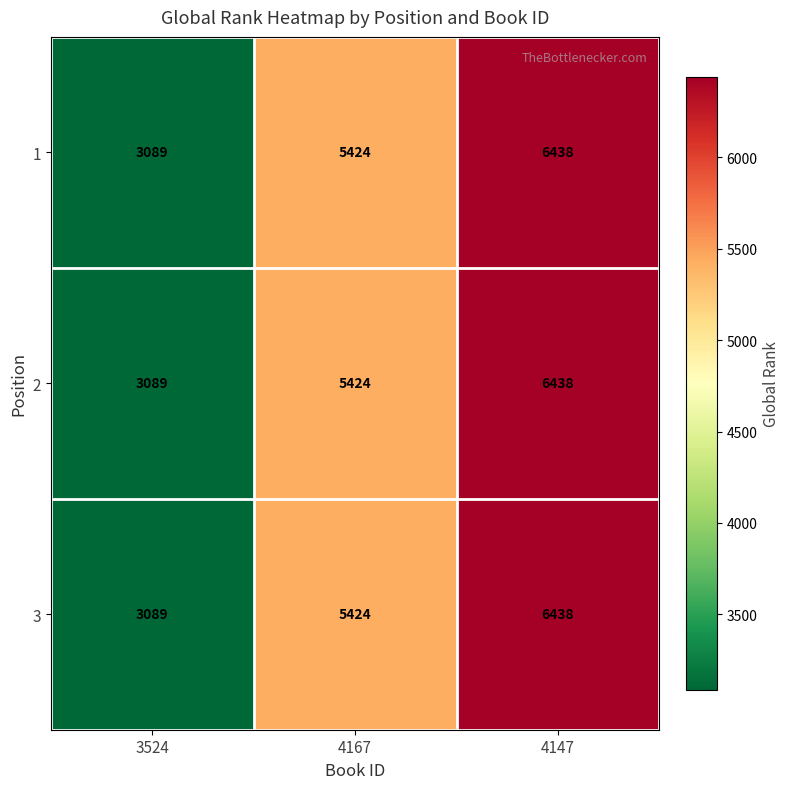

How many data points does each series have?

3